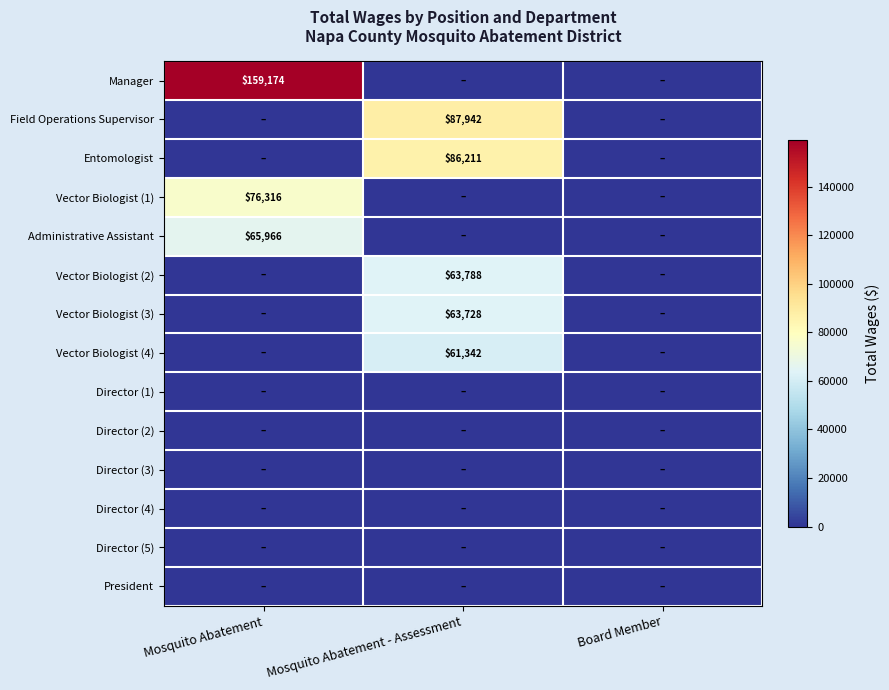

Is it true that Vector Biologist (1) equals 45105 at Mosquito Abatement?

False